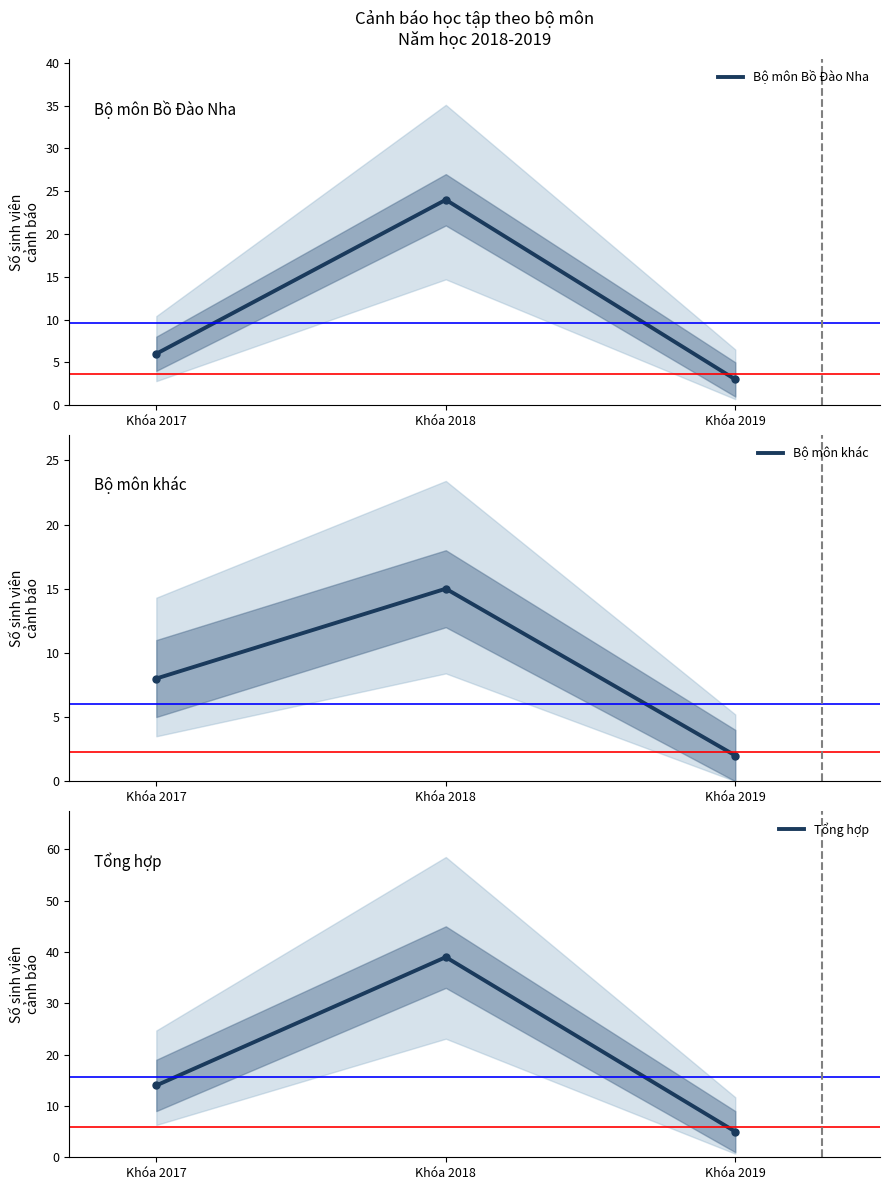

At which label is Bộ môn khác closest to 8?

Khóa 2017